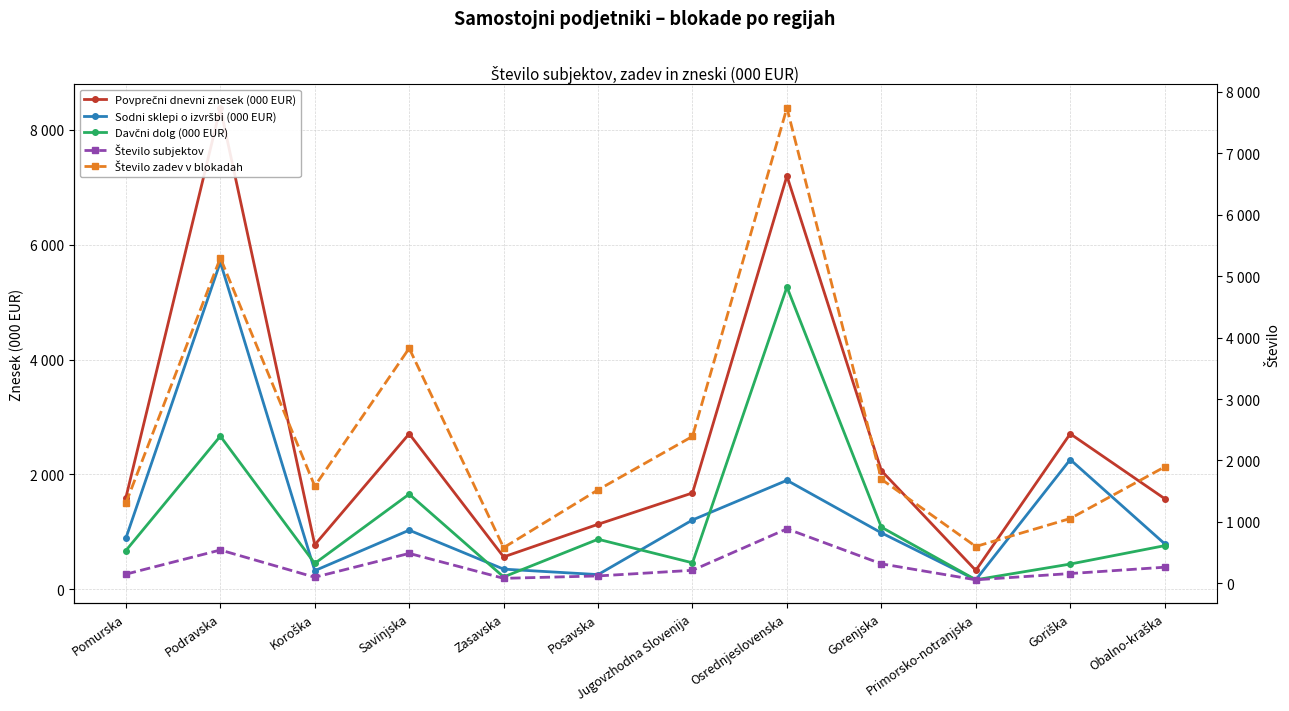

The Davčni dolg (000 EUR) series shows 458.6 at Jugovzhodna Slovenija. True or false?

True